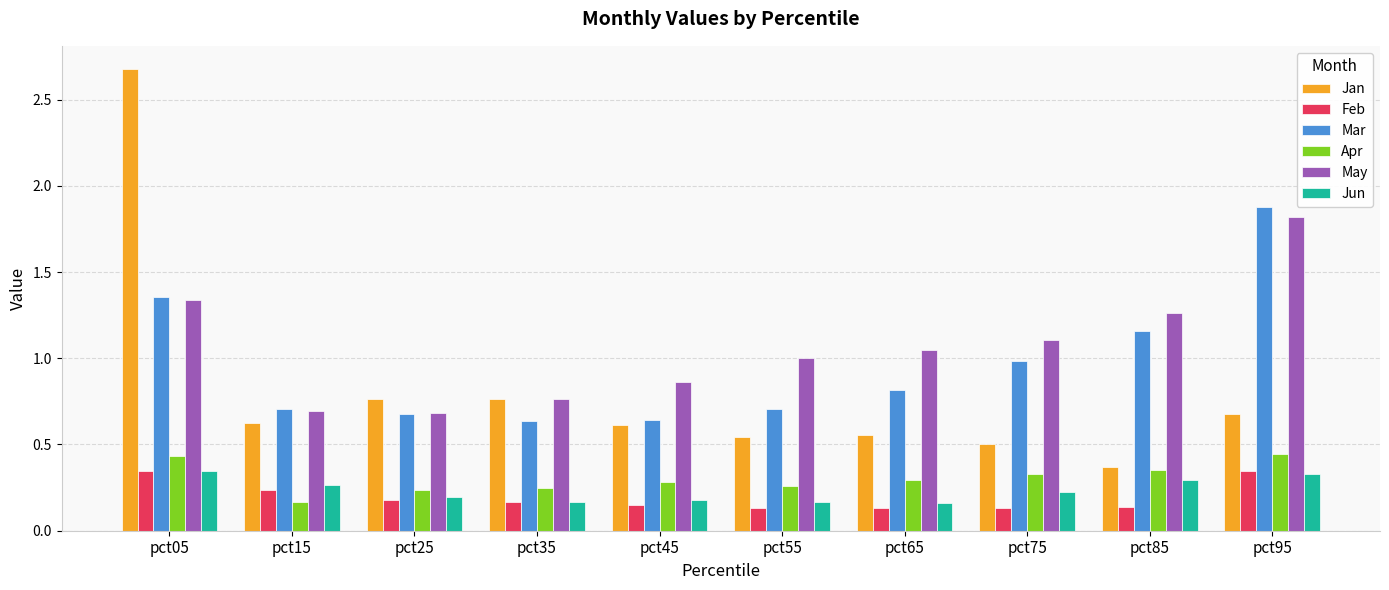

What is the greatest value displayed?

2.7